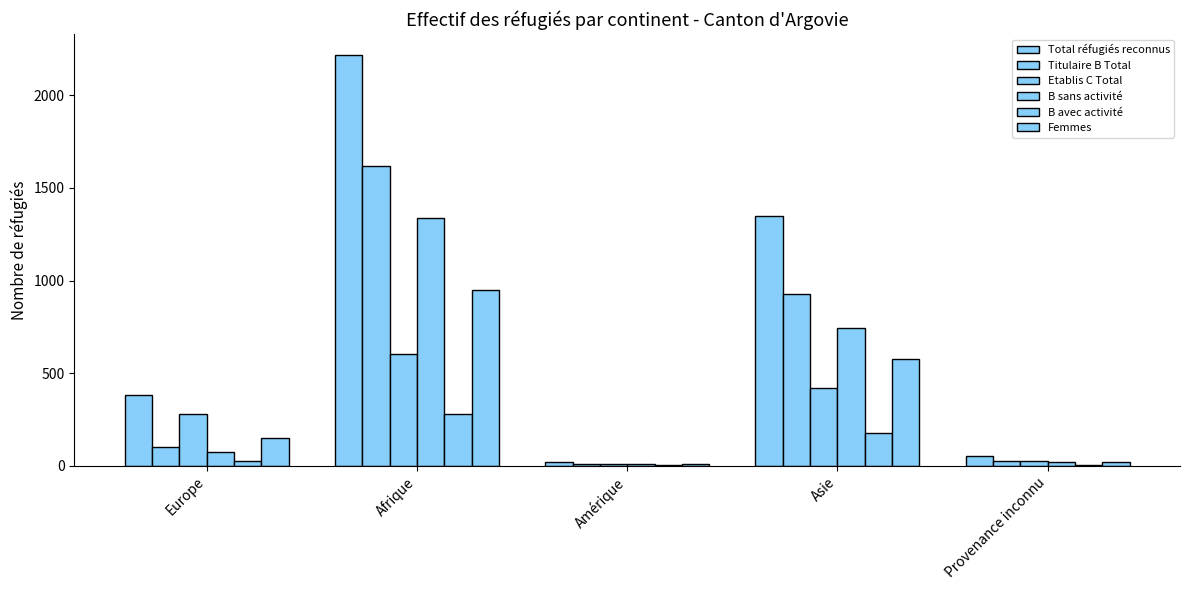

The Total réfugiés reconnus series shows 381 at Europe. True or false?

True